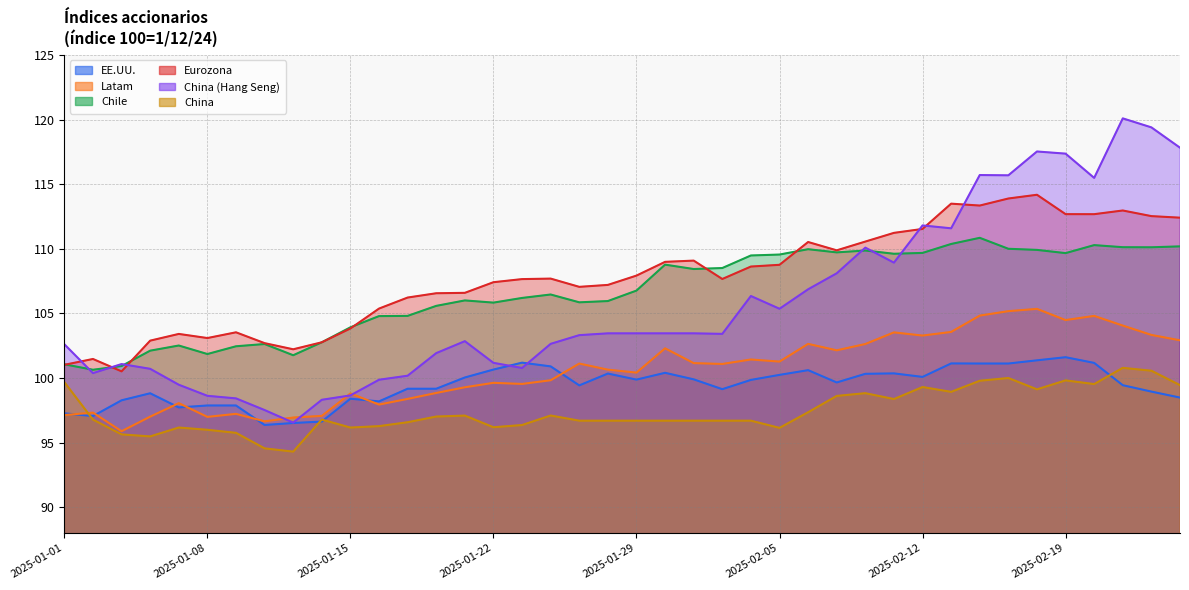

At 2025-01-01, list the series in order from smallest to largest.

Latam, EE.UU., China, Eurozona, Chile, China (Hang Seng)